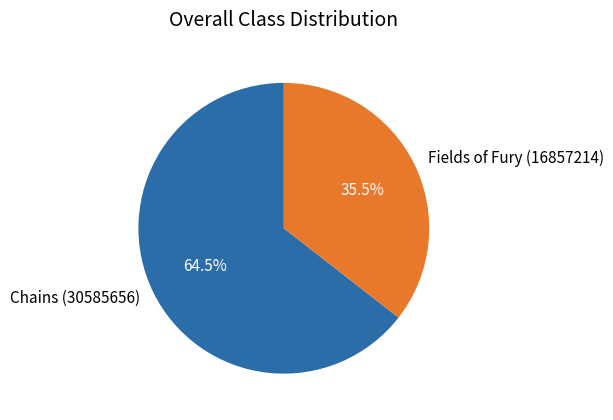

Approximately how many times larger is the value at Fields of Fury (16857214) compared to Chains (30585656)?

0.6